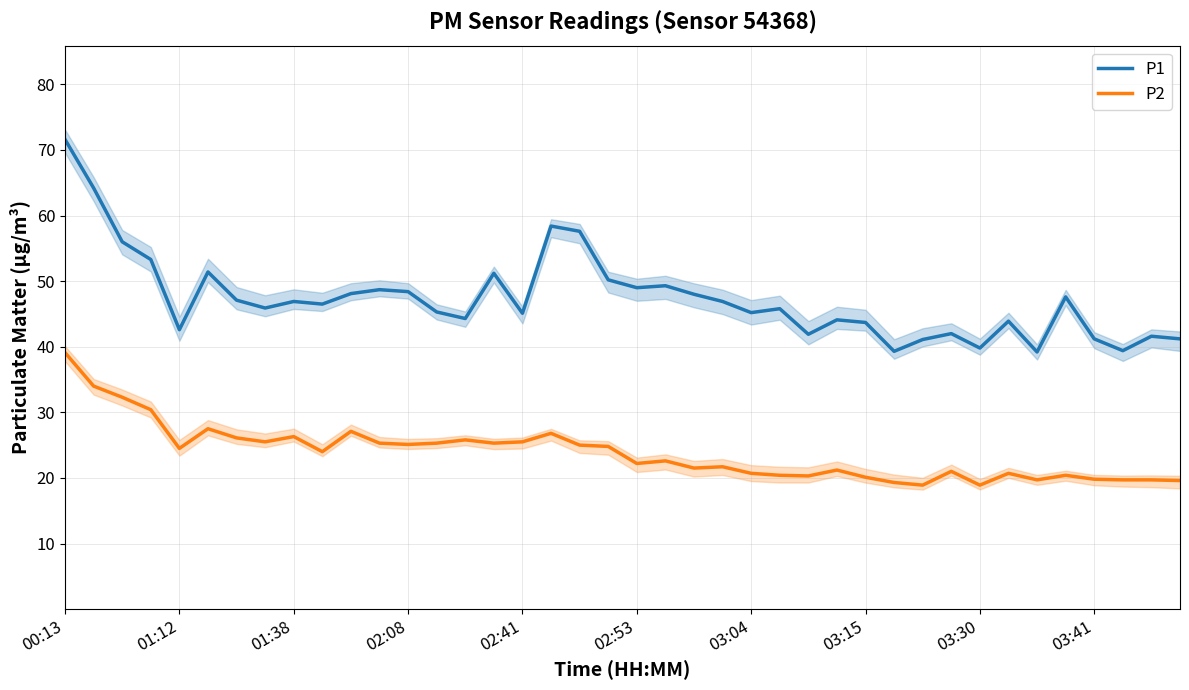

Which series has the largest total across all categories?

P1